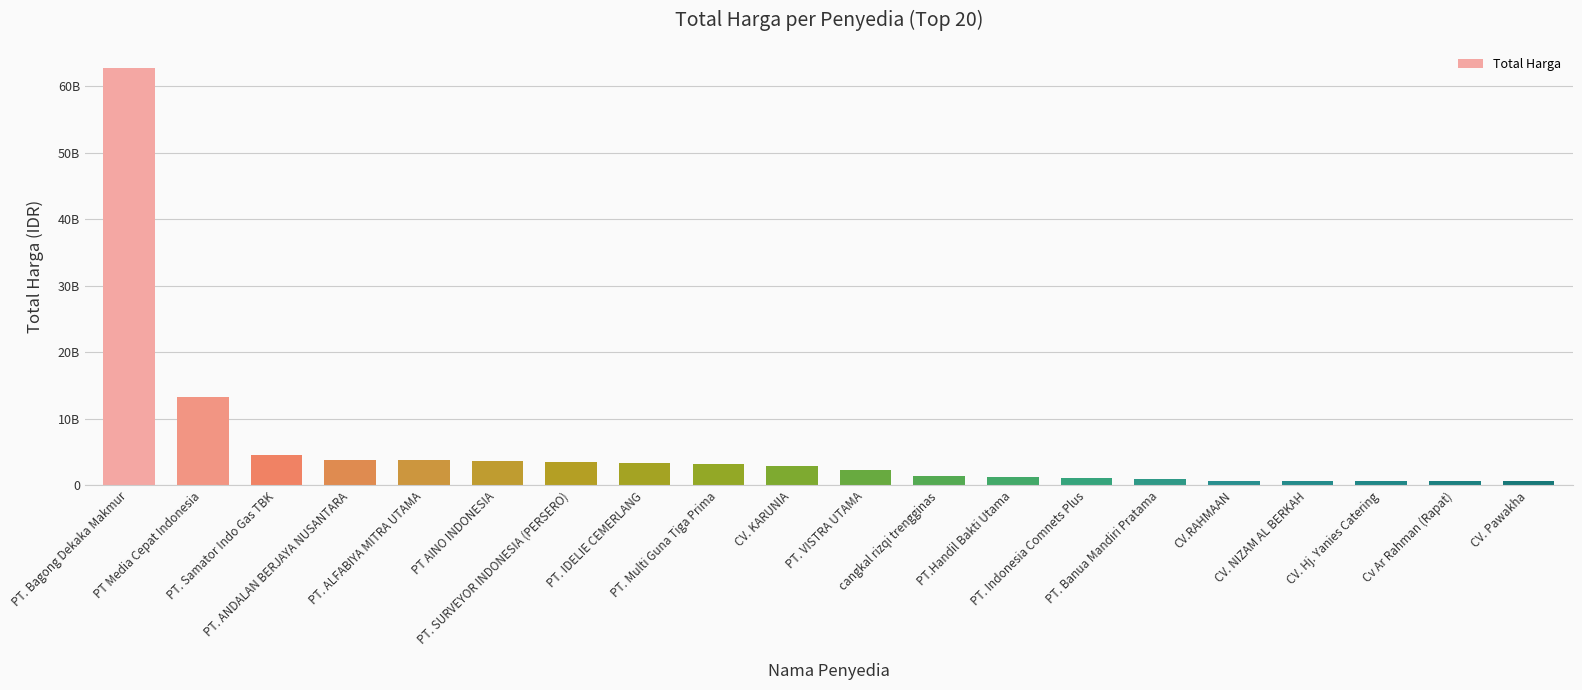

Rank the categories by value from lowest to highest.

CV. Pawakha, Cv Ar Rahman (Rapat), CV. NIZAM AL BERKAH, CV. Hj. Yanies Catering, CV.RAHMAAN, PT. Banua Mandiri Pratama, PT. Indonesia Comnets Plus, PT.Handil Bakti Utama, cangkal rizqi trengginas, PT. VISTRA UTAMA, CV. KARUNIA, PT. Multi Guna Tiga Prima, PT. IDELIE CEMERLANG, PT. SURVEYOR INDONESIA (PERSERO), PT AINO INDONESIA, PT. ALFABIYA MITRA UTAMA, PT. ANDALAN BERJAYA NUSANTARA, PT. Samator Indo Gas TBK, PT Media Cepat Indonesia, PT. Bagong Dekaka Makmur